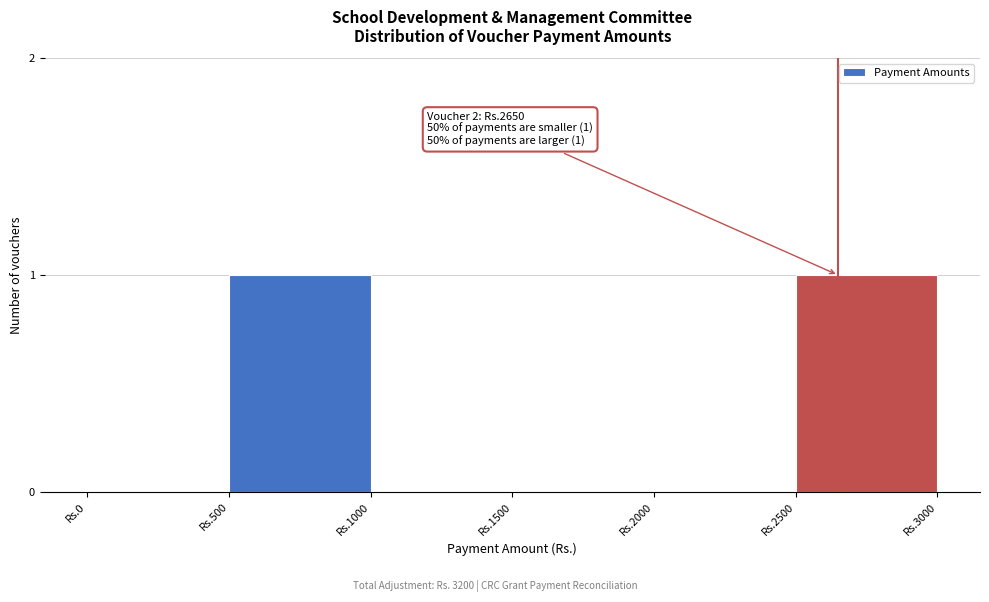

Reading right to left, what are all the values shown in this chart?

Rs.2500=1	Rs.2000=0	Rs.1500=0	Rs.1000=0	Rs.500=1	Rs.0=0